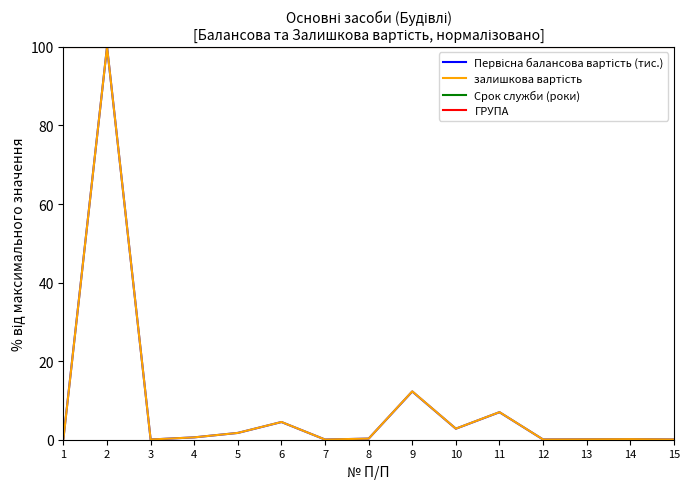

True or false: Срок служби (роки) and ГРУПА cross at least once.

False